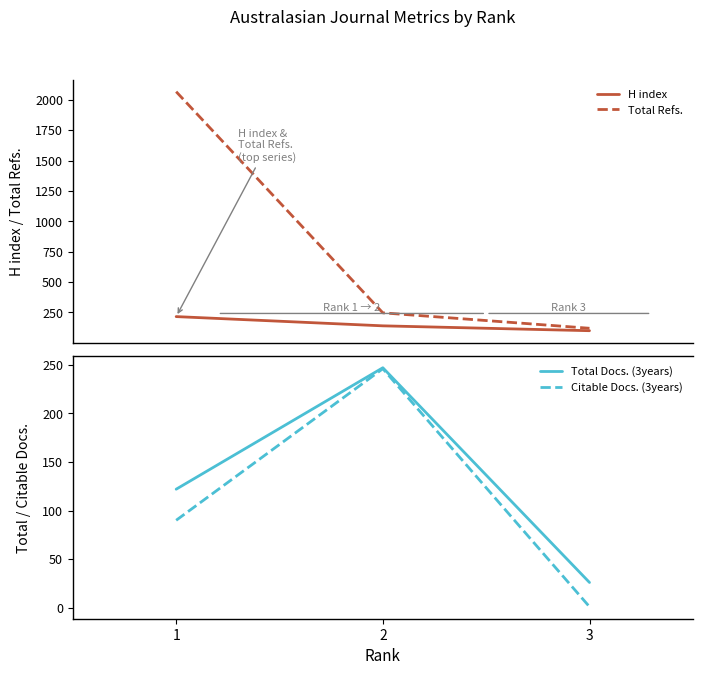

How many values in the Citable Docs. (3years) series exceed 90?

1